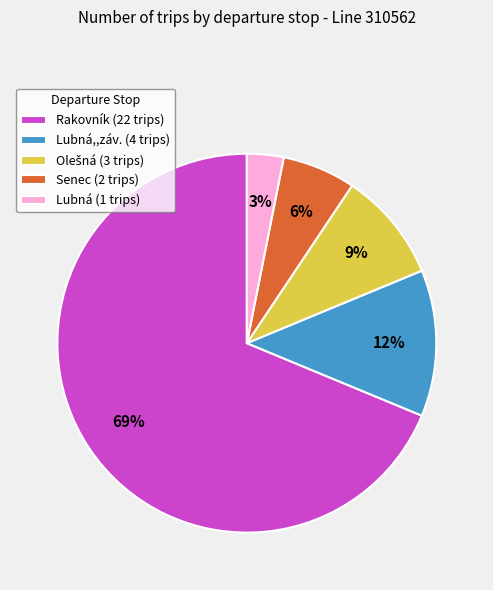

Is Rakovník (22 trips) the majority of the pie?

Yes